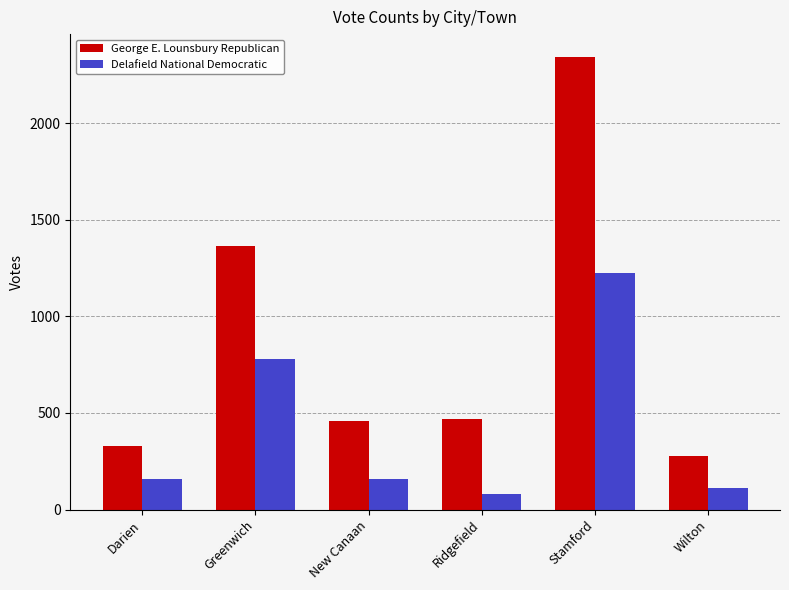

What is the minimum value shown in the chart?

80